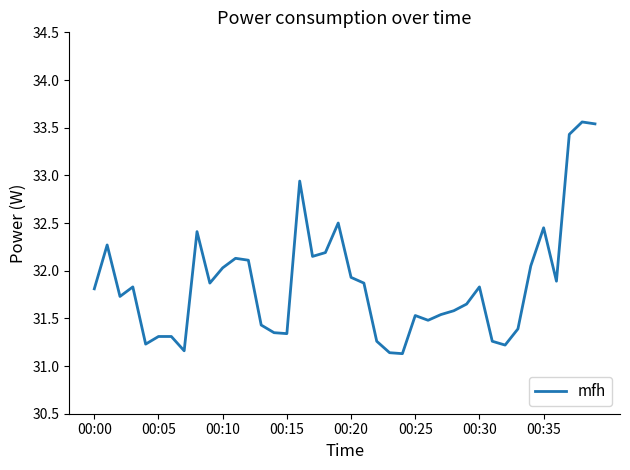

What is the smallest value displayed?

31.1